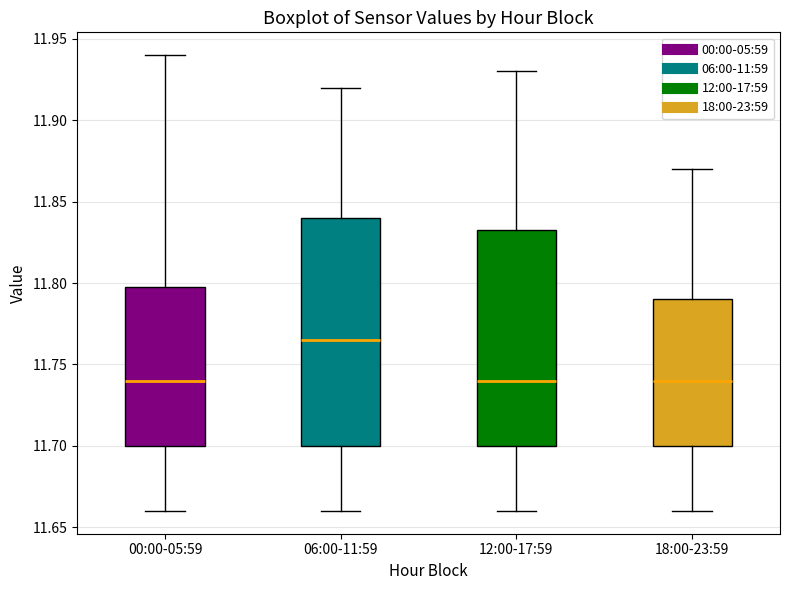

Where does the lower whisker of the box for 18:00-23:59 end on the y-axis? The values are not printed on the chart, so give them approximately, as read against the axis.

11.660